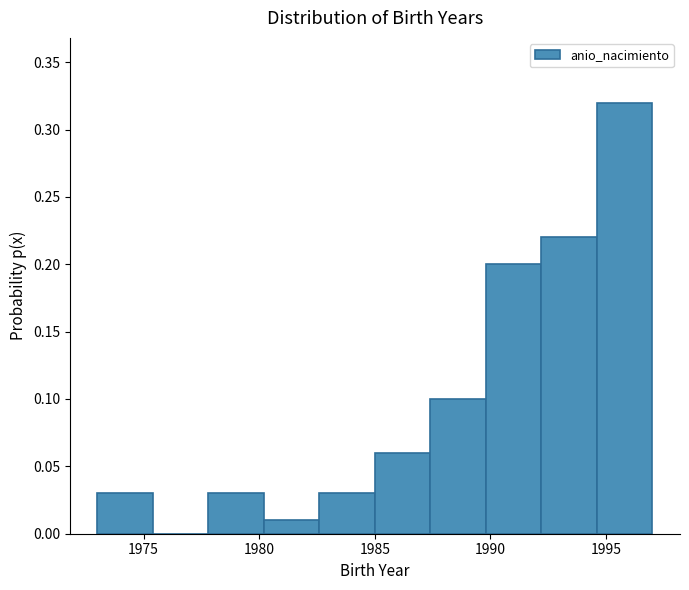

Reading left to right, list every bar in this chart as the range it spans on the x-axis followed by its height. Neither the bar edges nor the heights are printed on the chart, so give them approximately, as read against the axes.

1973.0 to 1975.4: 0.03
1975.4 to 1977.8: 0
1977.8 to 1980.2: 0.03
1980.2 to 1982.6: 0.01
1982.6 to 1985.0: 0.03
1985.0 to 1987.4: 0.06
1987.4 to 1989.8: 0.10
1989.8 to 1992.2: 0.20
1992.2 to 1994.6: 0.22
1994.6 to 1997.0: 0.32